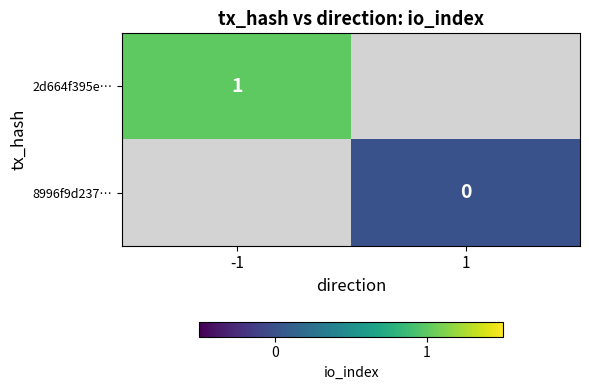

Count the number of data series in this chart.

2